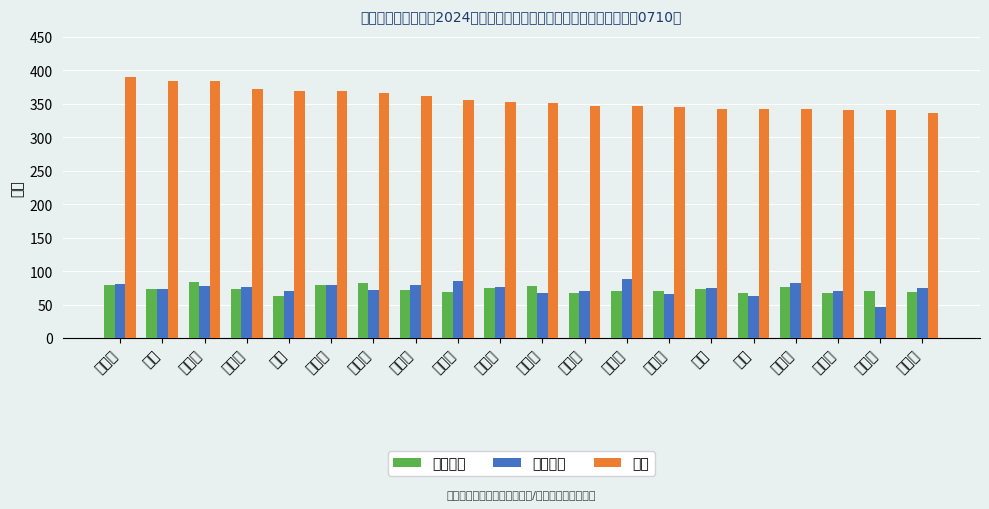

What is the difference between the 总分 values at 朱林通 and 邓思?

44